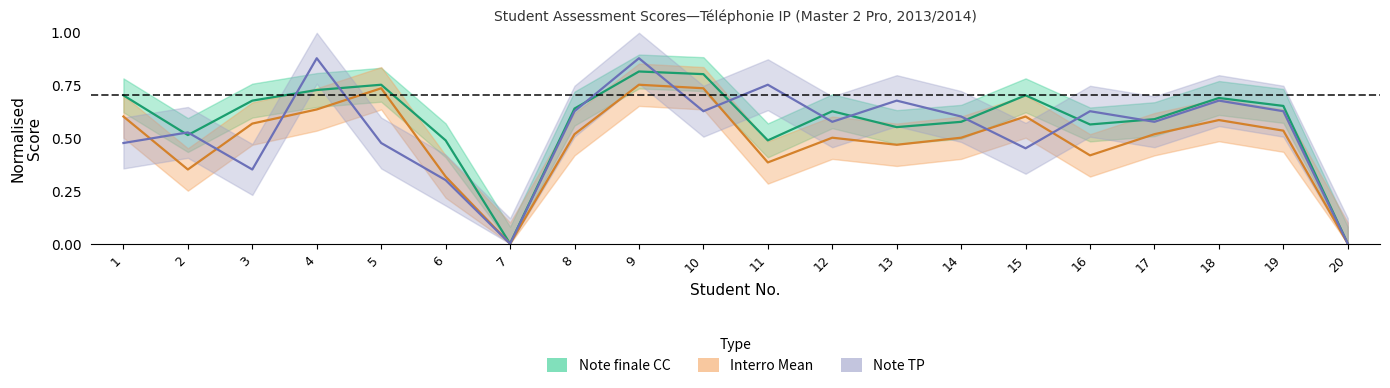

How many positive values does the Note finale CC series have?

18